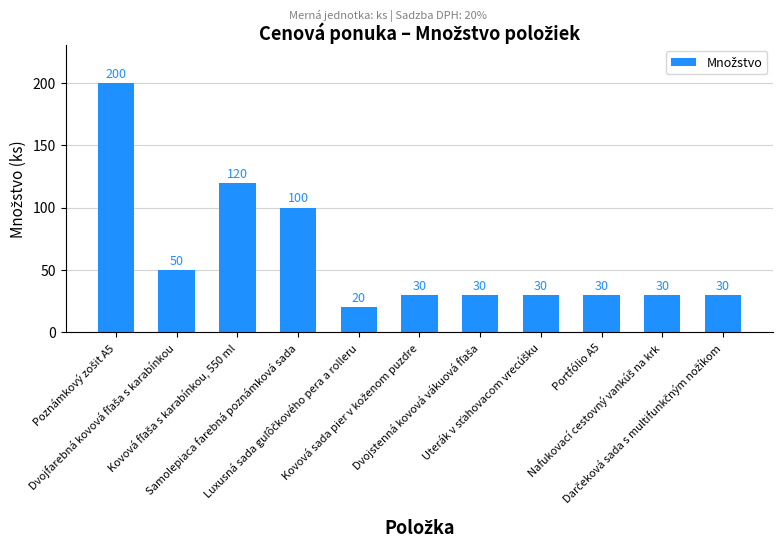

What is the smallest value displayed?

20